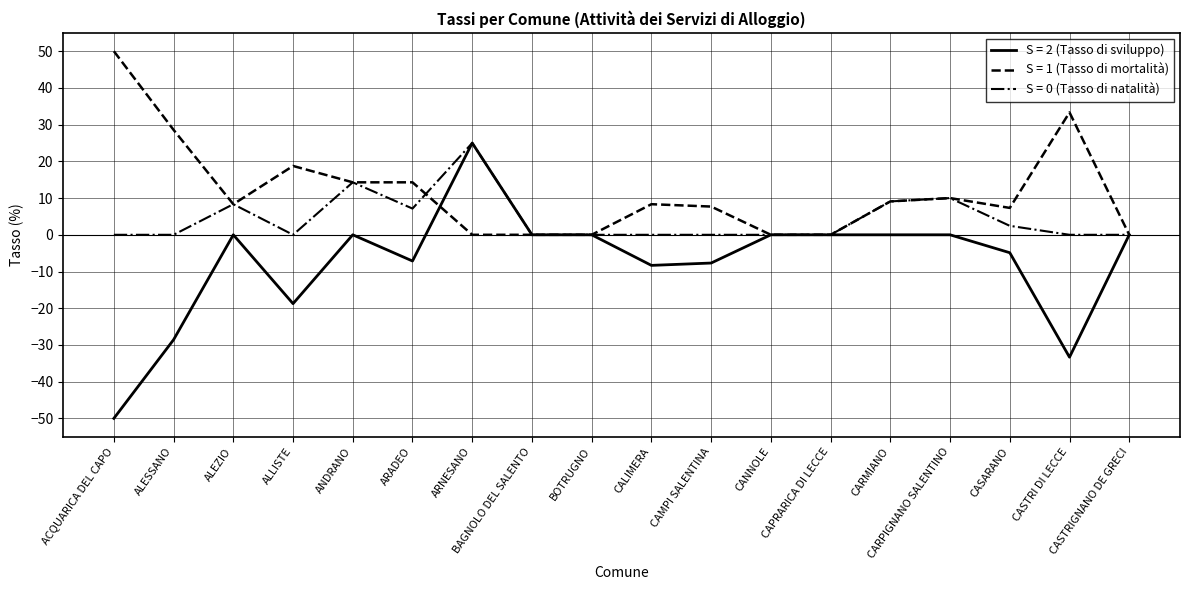

What position from the right is ARADEO?

13